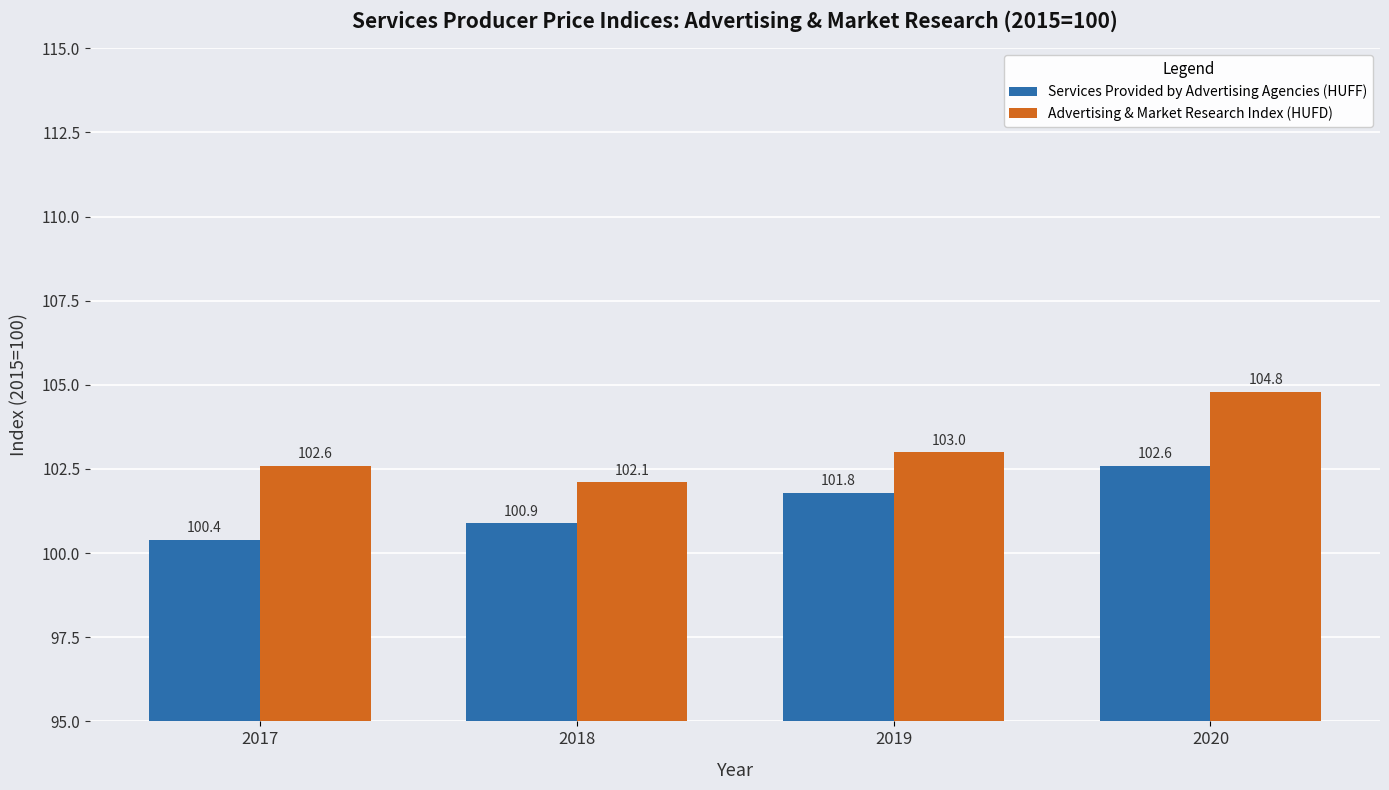

List the series in order of their peak value, lowest first.

Services Provided by Advertising Agencies (HUFF), Advertising & Market Research Index (HUFD)